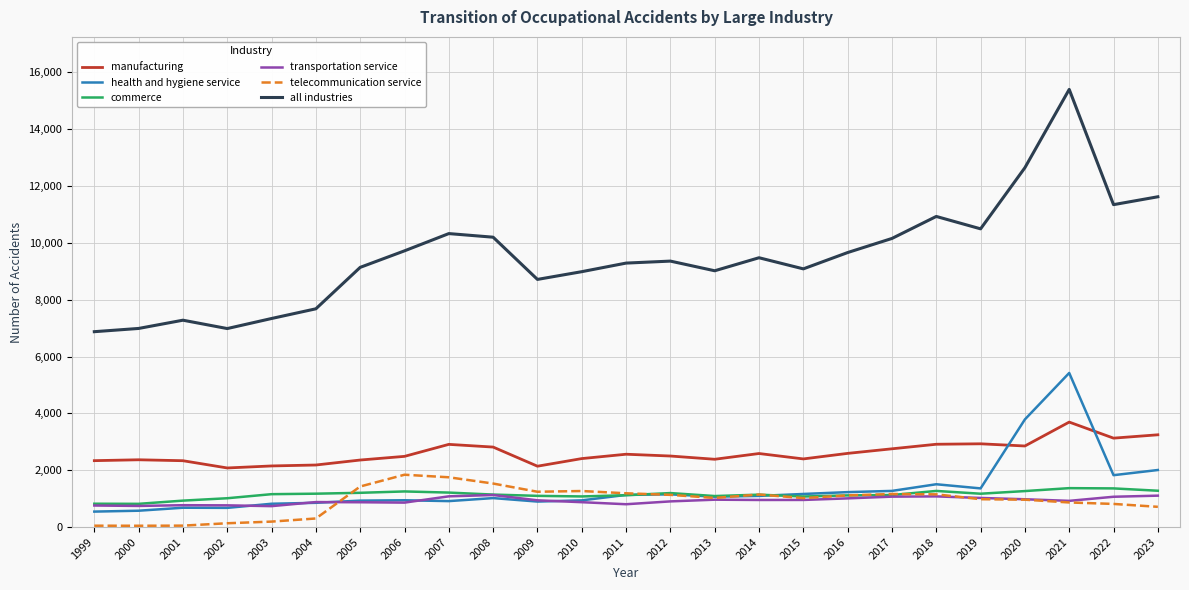

At which category does the chart reach its peak across all series?

2021